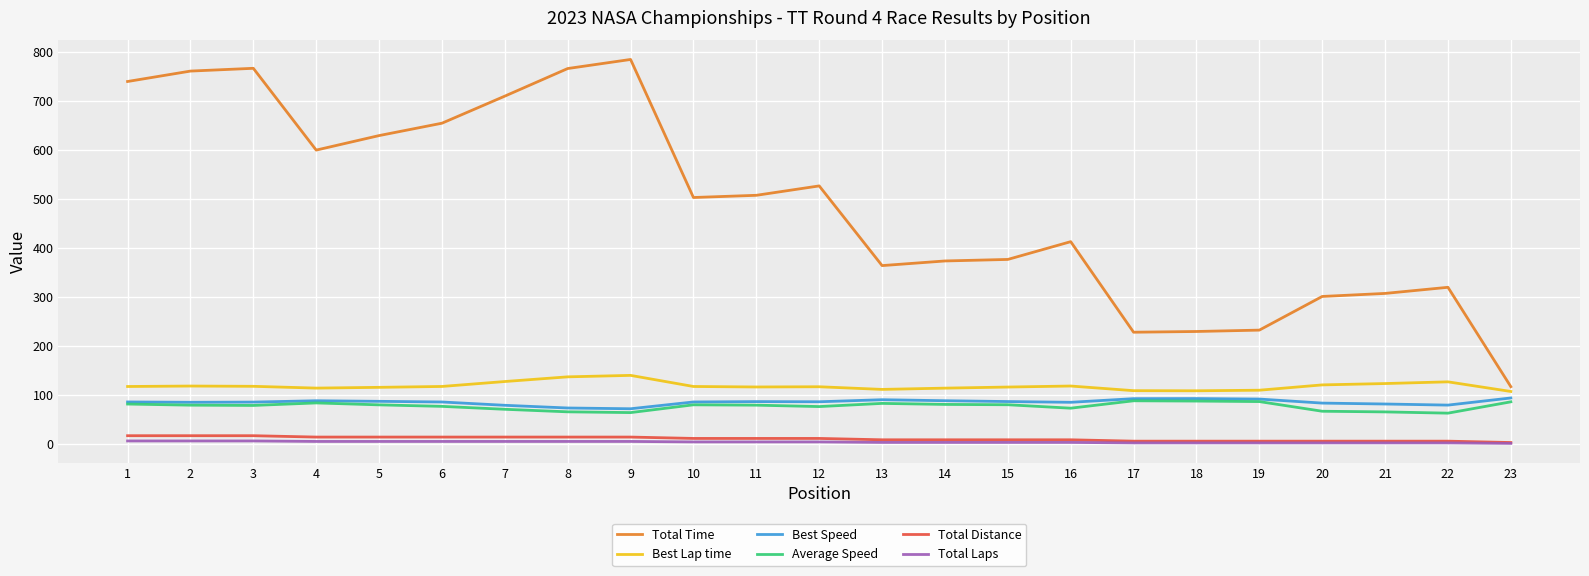

Which series has the largest total across all categories?

Total Time